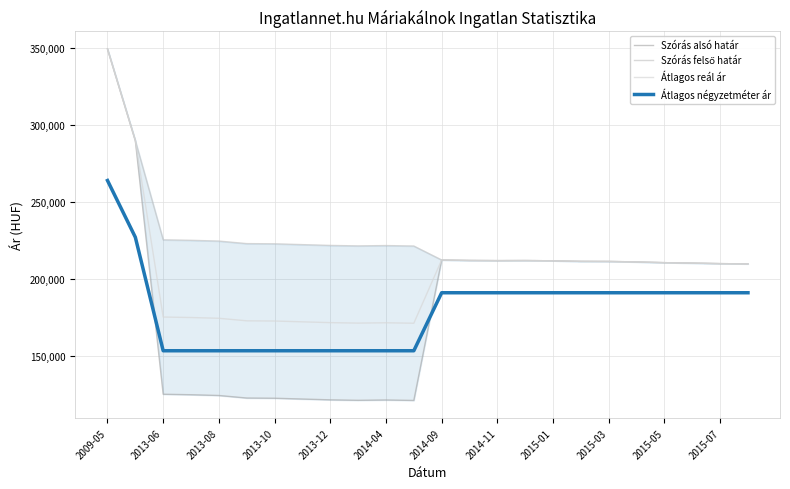

Reading right to left, extract all data points from this chart.

Szórás alsó határ: 210055	210211	210577	210839	211313	211630	211683	212054	212214	212160	212267	212587	121362	121666	121449	121753	122276	122802	122934	124580	125075	125392	290079	349603
Szórás felső határ: 210055	210211	210577	210839	211313	211630	211683	212054	212214	212160	212267	212587	221642	221946	221729	222033	222556	223082	223214	224860	225355	225672	290079	349603
Átlagos reál ár: 210055	210211	210577	210839	211313	211630	211683	212054	212214	212160	212267	212587	171502	171806	171589	171893	172416	172942	173074	174720	175215	175532	290079	349603
Átlagos négyzetméter ár: 191304	191304	191304	191304	191304	191304	191304	191304	191304	191304	191304	191304	153635	153635	153635	153635	153635	153635	153635	153635	153635	153635	227343	264197